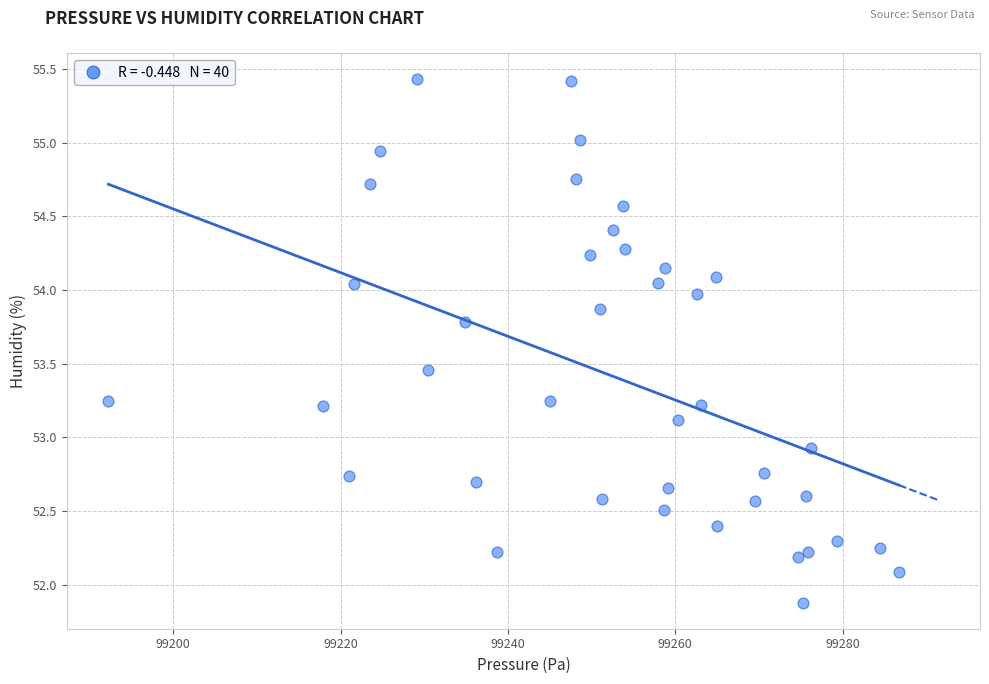

What Y value in the scatter plot is closest to 53?

52.9